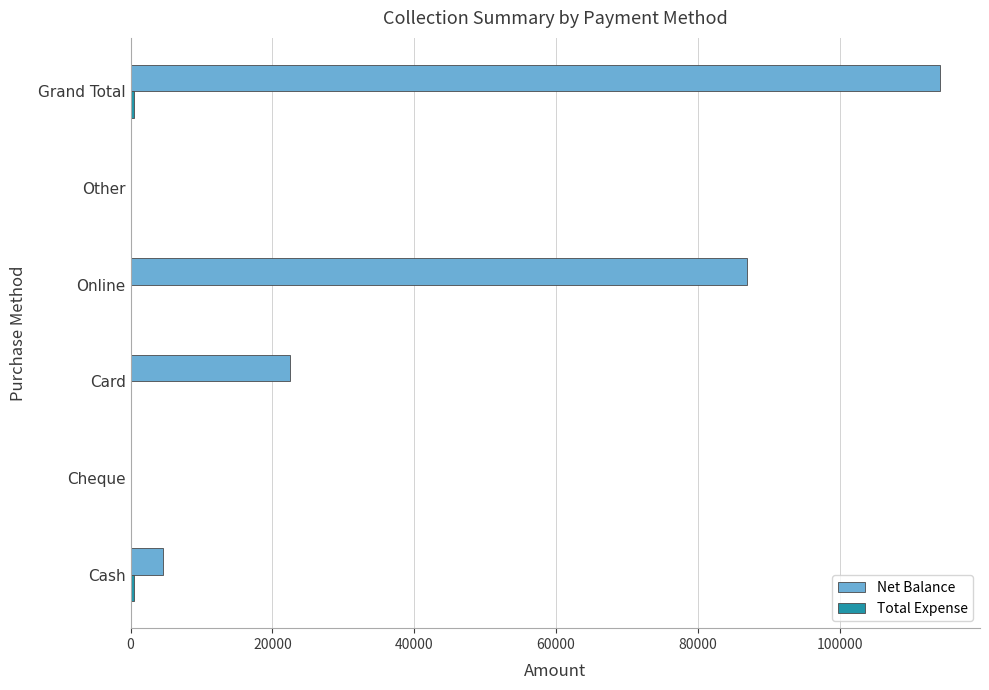

At which category does the chart reach its peak across all series?

Grand Total